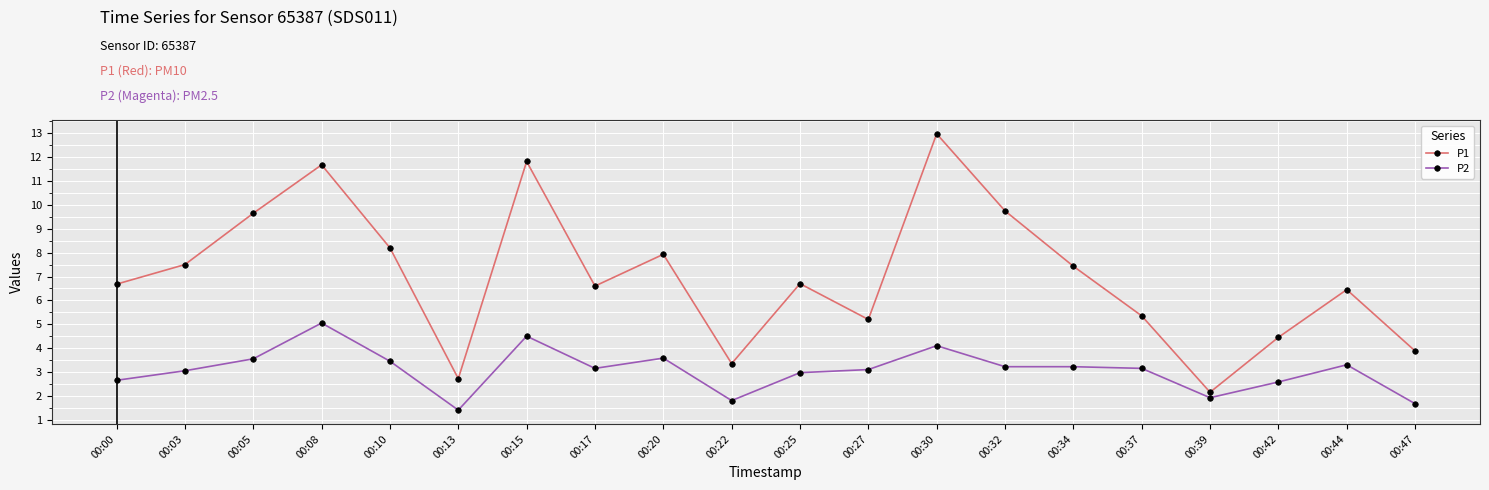

True or false: P2 and P1 intersect in this chart.

False